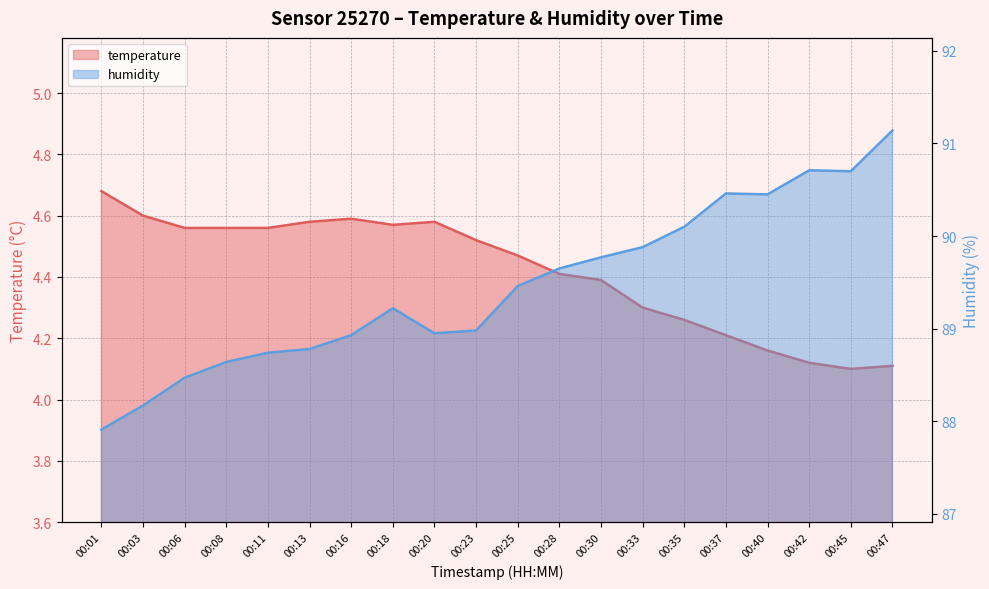

Is the value of humidity at 00:03 greater than the value of temperature at 00:23?

Yes